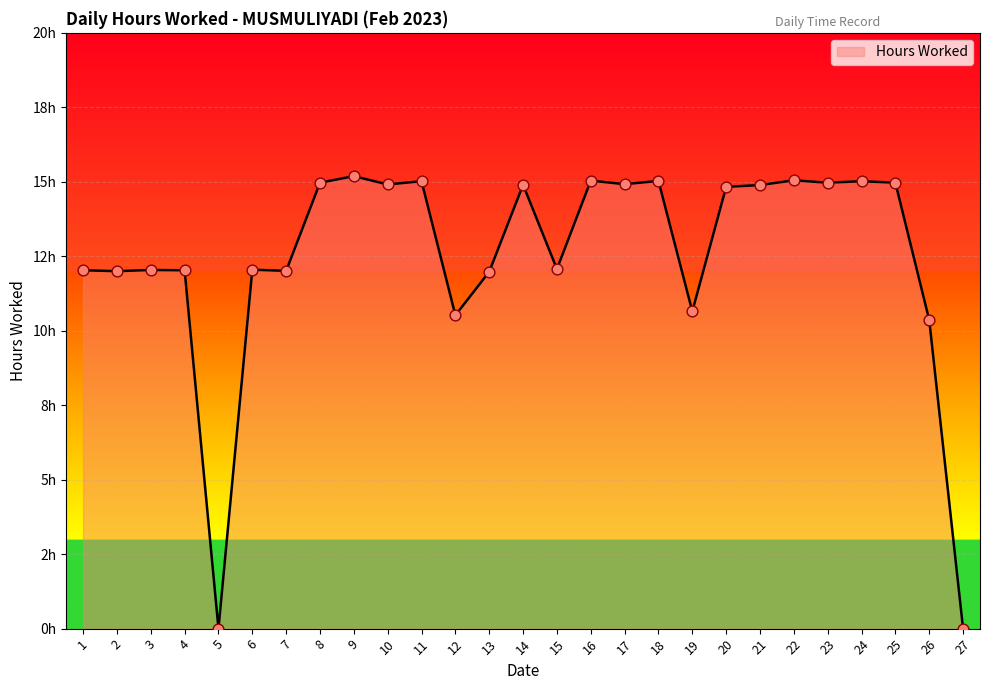

Between 5 and 15, which is larger?

15